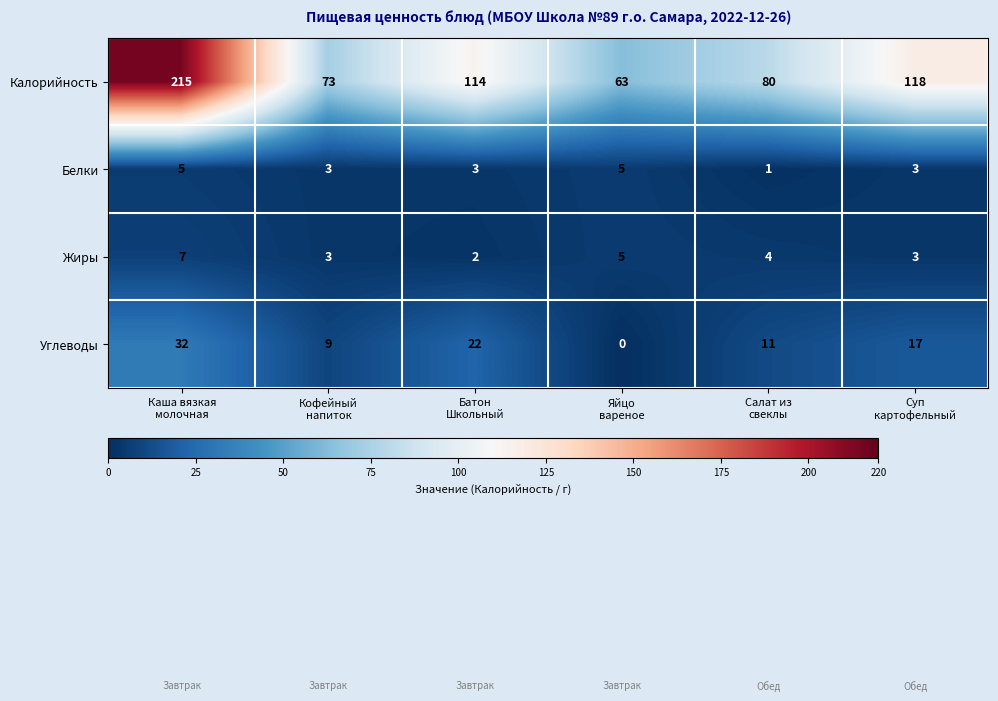

Which series has the largest range (max minus min)?

Калорийность